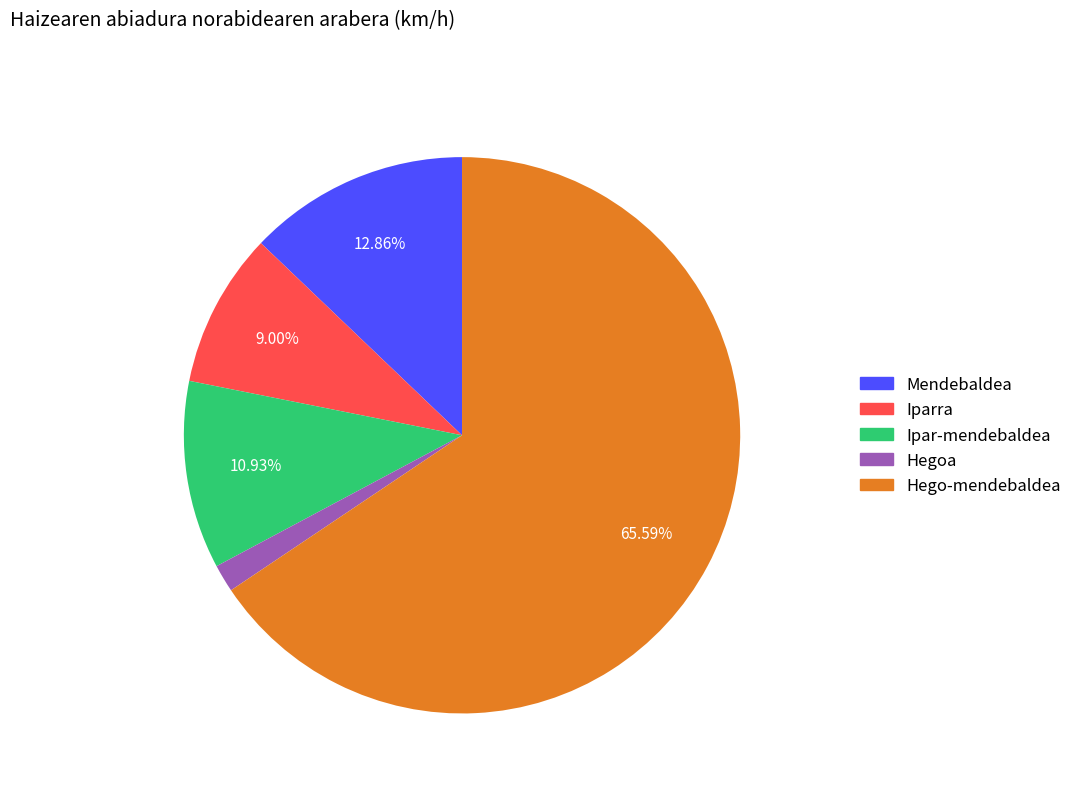

Is there any slice that represents more than half of the pie?

Yes